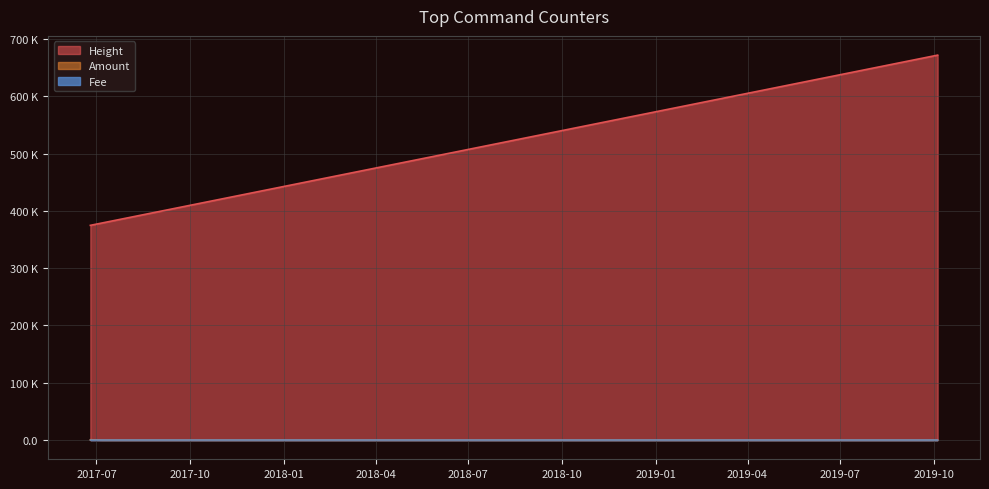

What are all the series names shown in the legend?

Height, Amount, Fee